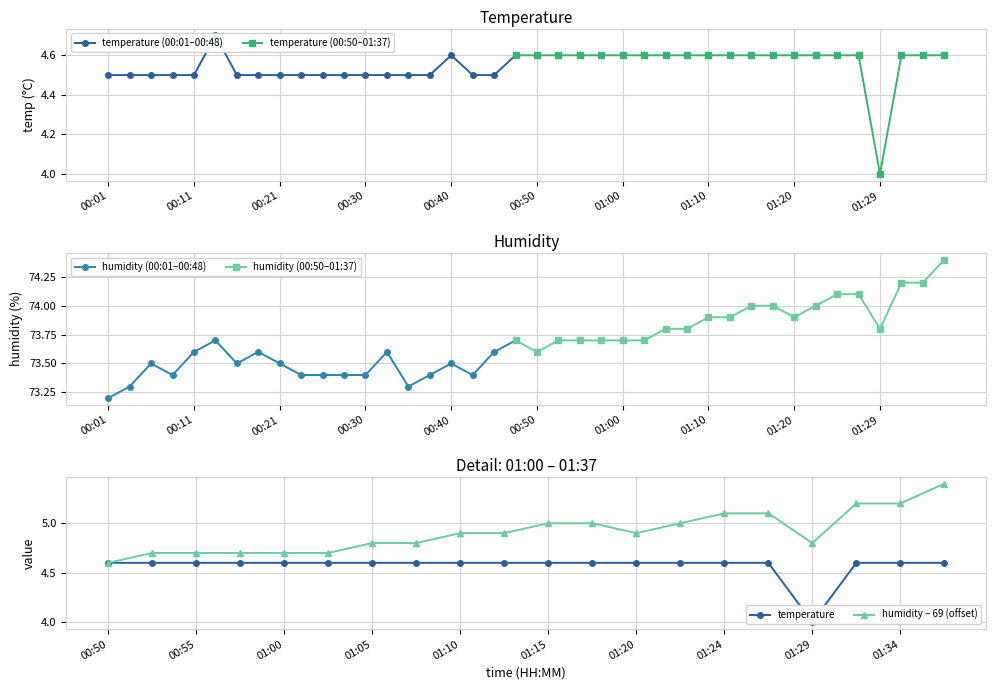

At which category does temperature reach its first local peak?

00:13